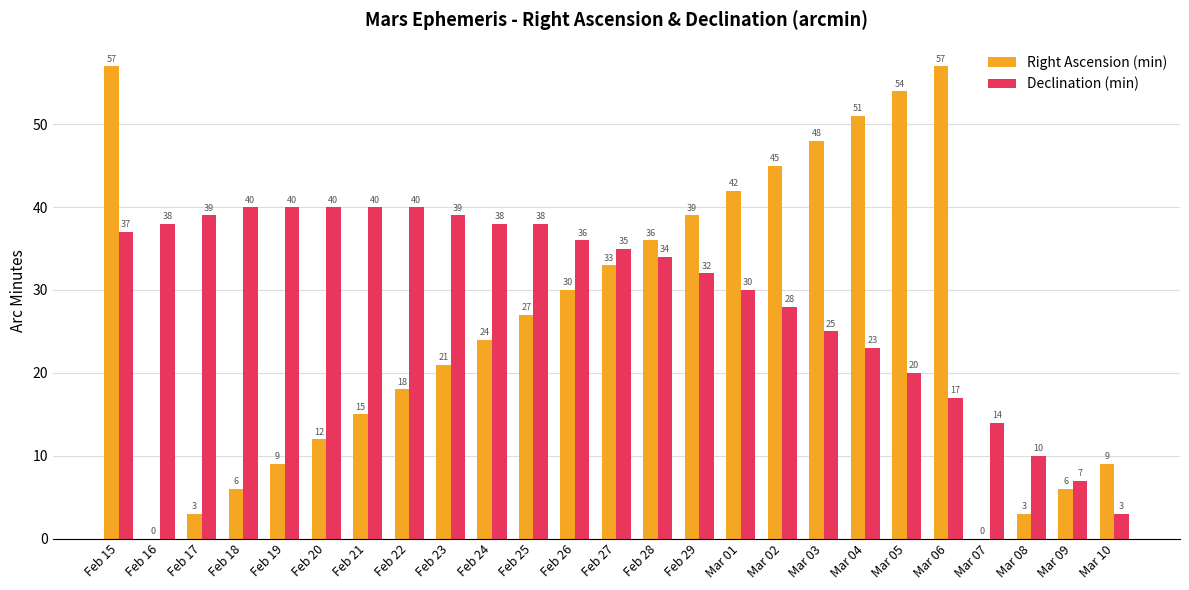

Is the value of Right Ascension (min) at Mar 05 greater than the value of Declination (min) at Feb 29?

Yes